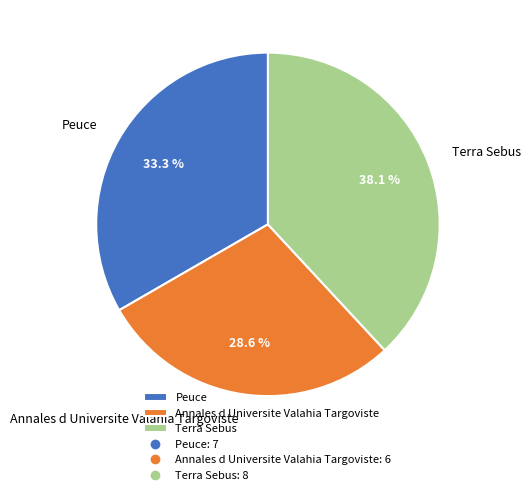

Rank the categories by value from lowest to highest.

Annales d Universite Valahia Targoviste, Peuce, Terra Sebus